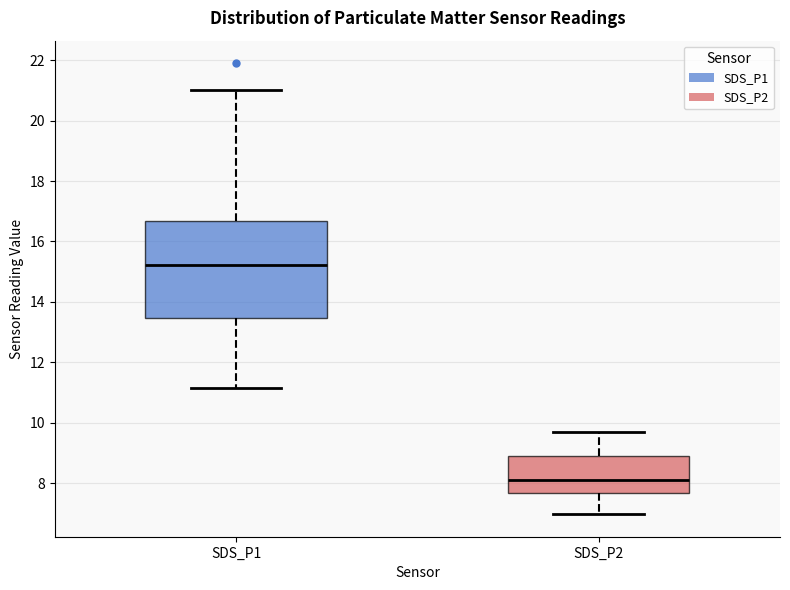

Reading left to right, transcribe this box plot: for each box, give where its median line is, the range the box spans, and where its two whiskers end, as read against the y-axis. The values are not printed on the chart, so give them approximately, as read against the axis.

SDS_P1: median 15.2, box 13.4 to 16.6, whiskers 11.2 to 21.0
SDS_P2: median 8.2, box 7.6 to 8.8, whiskers 7.0 to 9.6